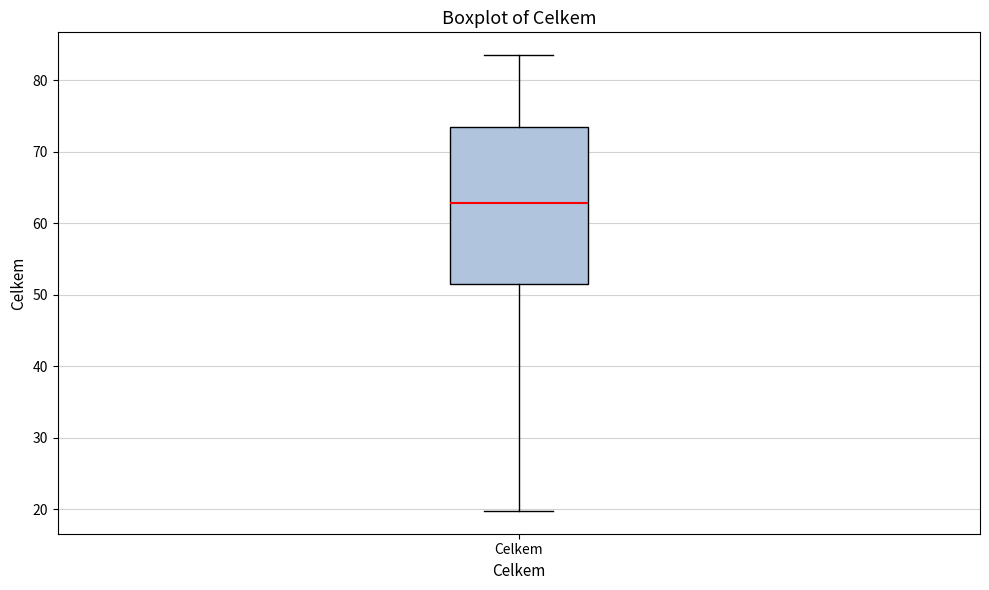

Transcribe this box plot: give where the median line is, the range the box spans, and where the two whiskers end, as read against the y-axis. The values are not printed on the chart, so give them approximately, as read against the axis.

median 63, box 52 to 73, whiskers 20 to 84